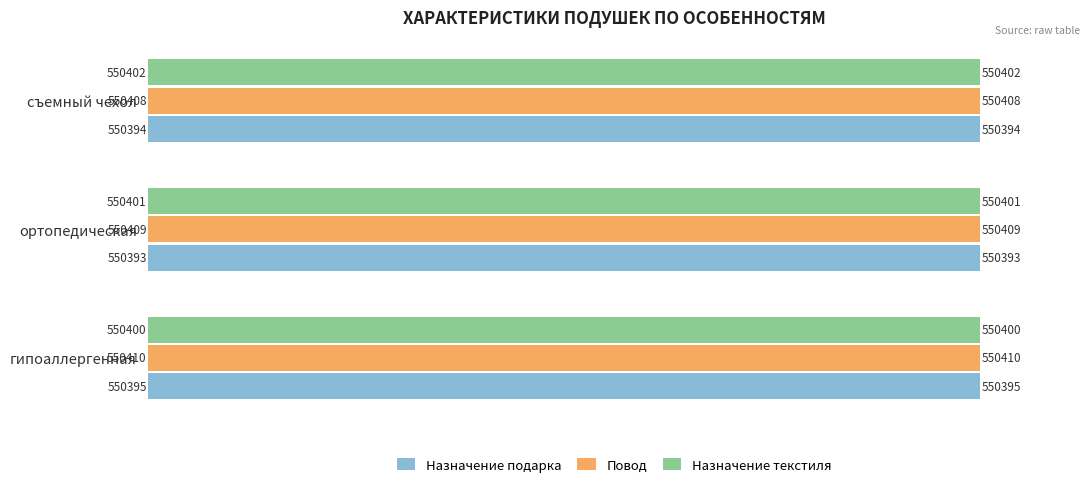

Read the Повод value at гипоаллергенная.

550410